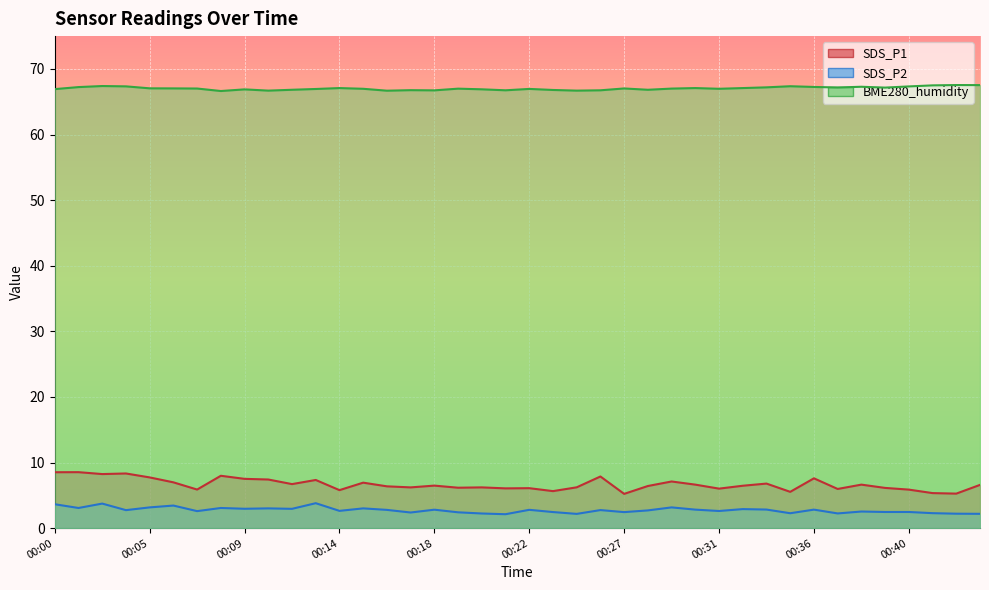

List the labels in order of BME280_humidity value, largest first.

00:42, 00:43, 00:41, 00:02, 00:35, 00:04, 00:40, 00:38, 00:36, 00:01, 00:34, 00:37, 00:39, 00:14, 00:30, 00:32, 00:05, 00:06, 00:27, 00:07, 00:29, 00:19, 00:15, 00:31, 00:22, 00:12, 00:00, 00:20, 00:09, 00:11, 00:28, 00:23, 00:17, 00:21, 00:26, 00:18, 00:10, 00:25, 00:16, 00:08